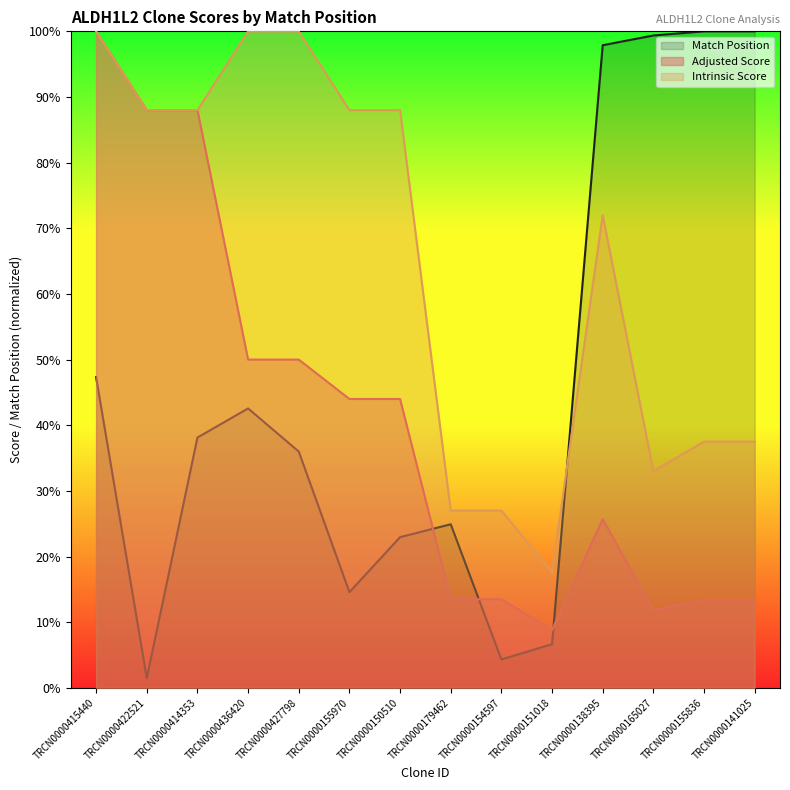

What is the greatest value displayed?

100.0